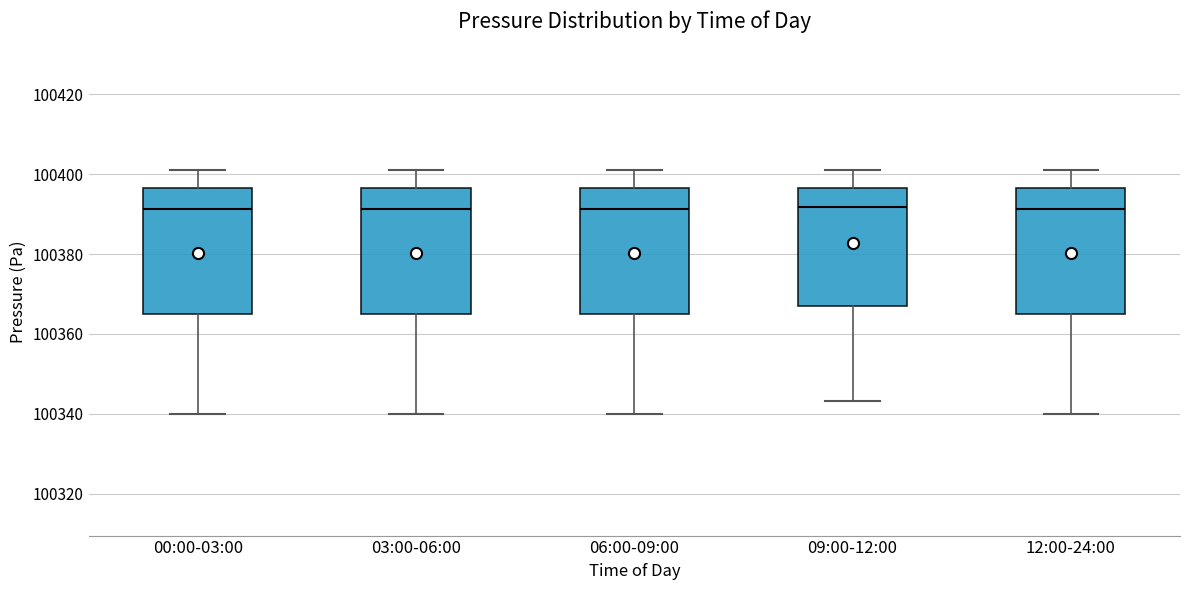

Where is the lower edge of the box for 12:00-24:00 on the y-axis? The values are not printed on the chart, so give them approximately, as read against the axis.

100364